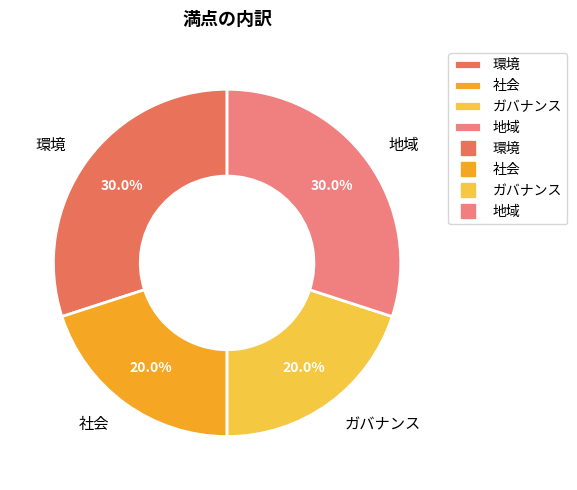

What percentage is the 社会 slice, to the nearest percent?

20%